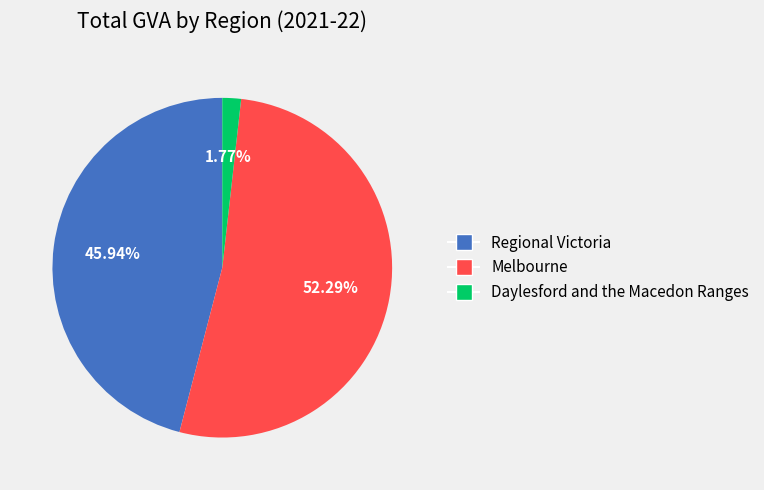

Is there a majority slice in this chart?

Yes